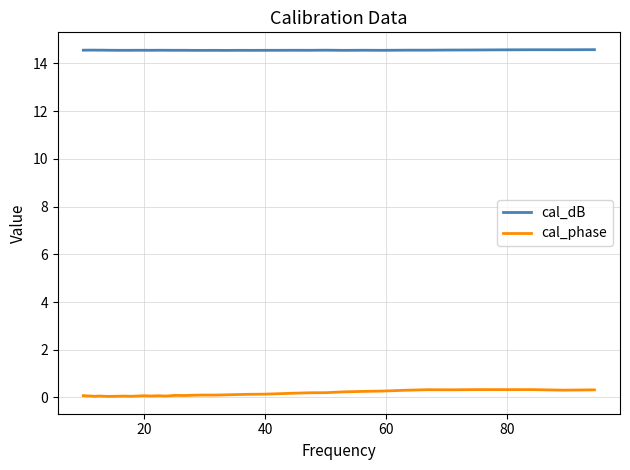

What is the lowest value of the cal_dB series?

14.5